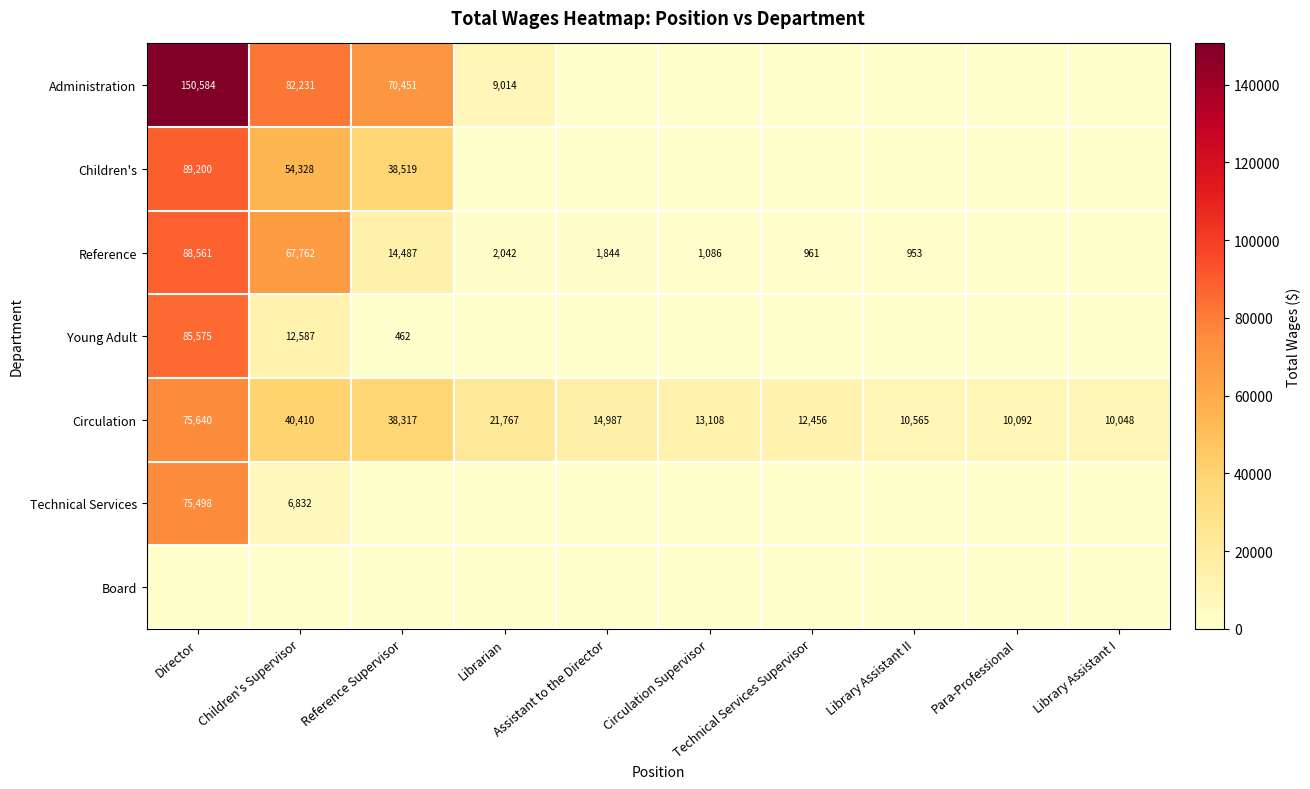

What is the difference between the highest and lowest values at Director?

150584